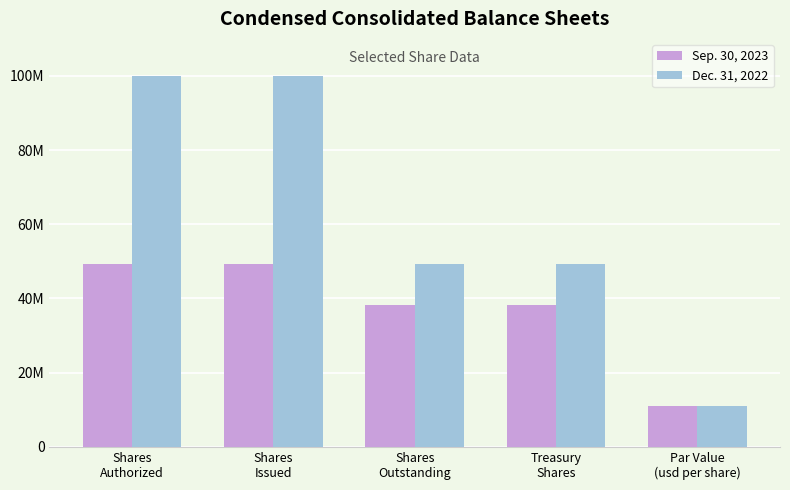

Reading left to right, transcribe all the data shown in this chart.

Sep. 30, 2023: Shares
Authorized=49187378	Shares
Issued=49187378	Shares
Outstanding=38263012	Treasury
Shares=38259722	Par Value
(usd per share)=10924366
Dec. 31, 2022: Shares
Authorized=100000000	Shares
Issued=100000000	Shares
Outstanding=49187378	Treasury
Shares=49187378	Par Value
(usd per share)=10927656